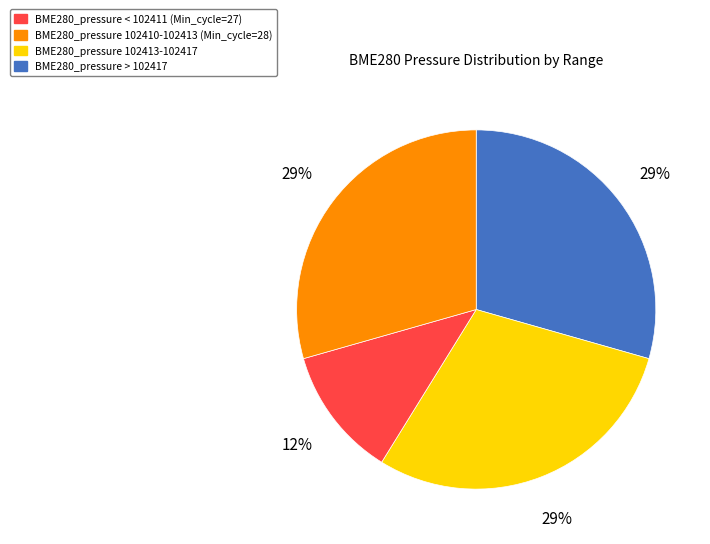

To the nearest percent, what is the average slice percentage?

25%